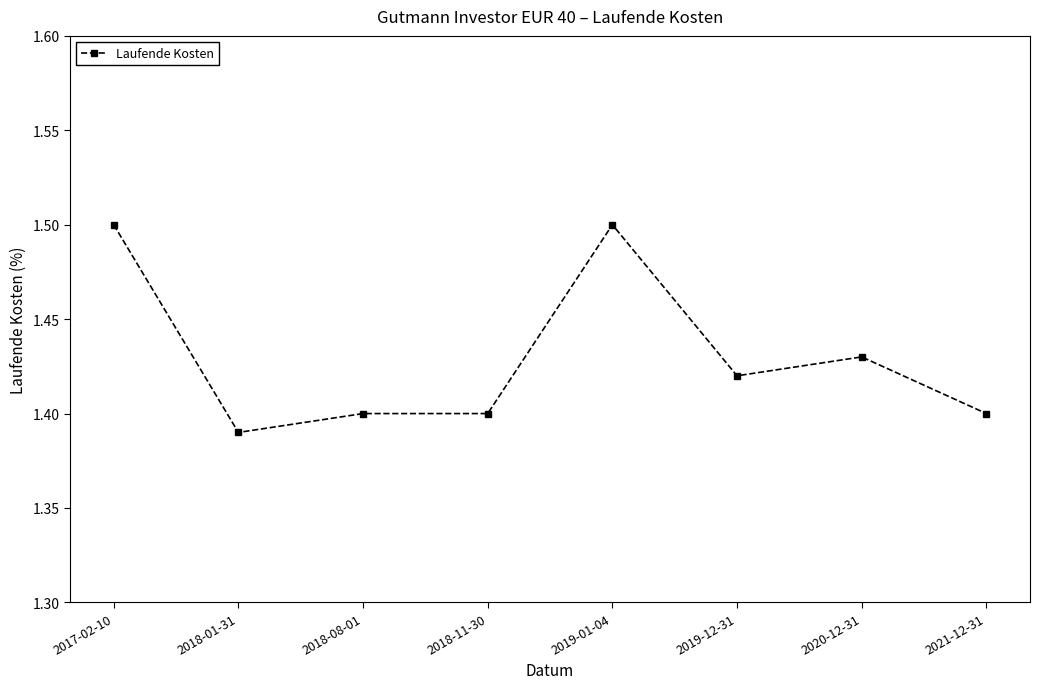

What is the difference between the maximum and minimum values?

0.1